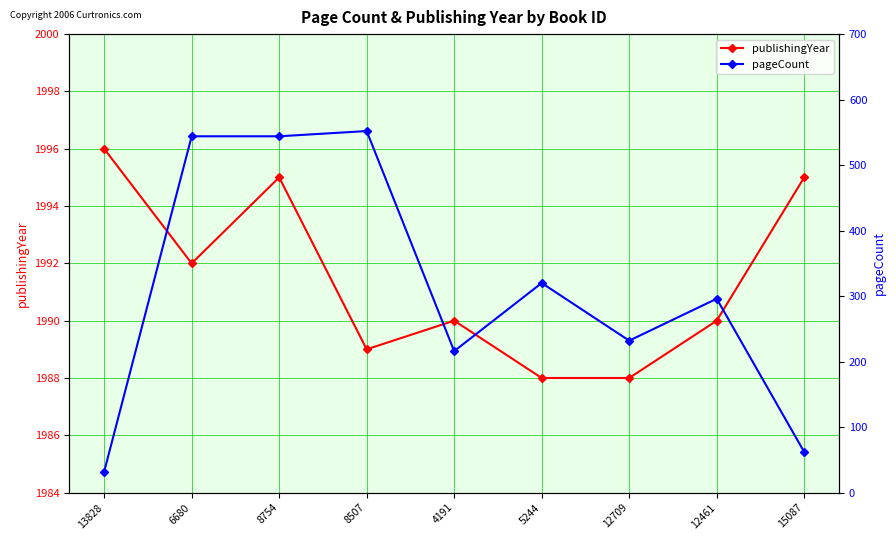

What is the highest value of the pageCount series?

552